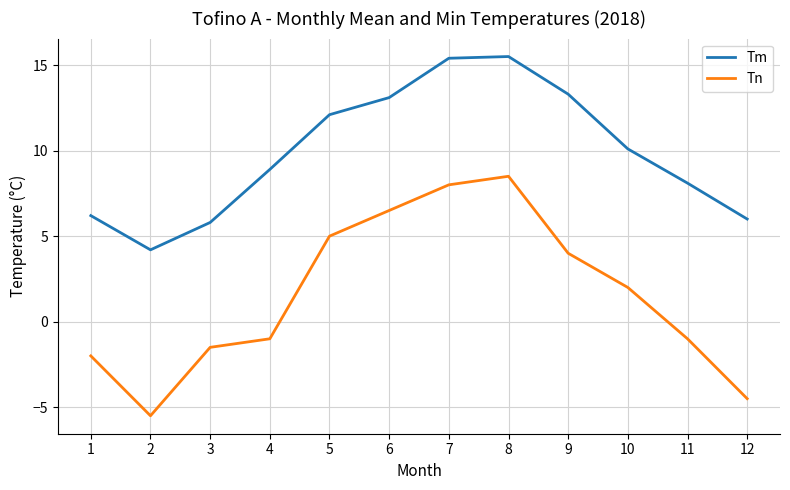

True or false: Tn and Tm intersect in this chart.

False